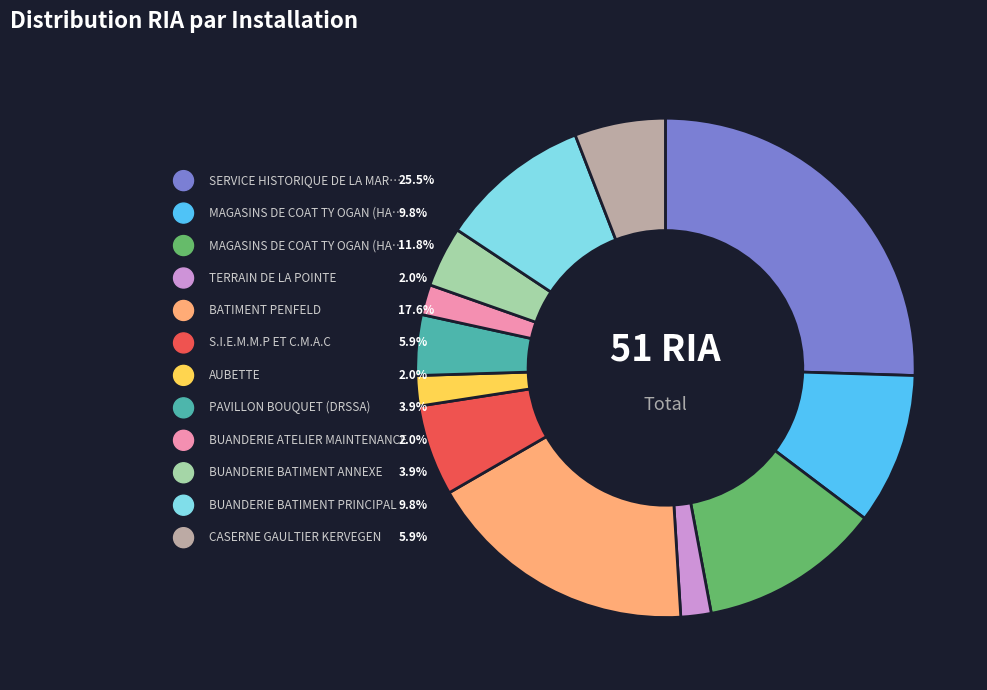

What is the largest slice in the pie chart?

SERVICE HISTORIQUE DE LA MARINE - CLUB NAUTIQUE